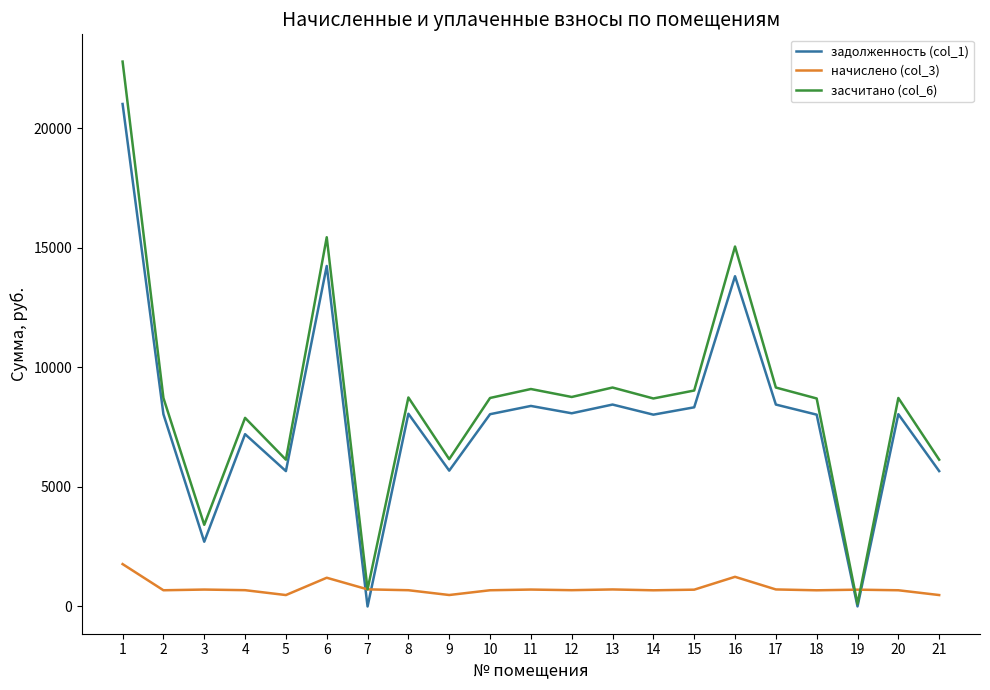

Between 8 and 19, which series saw the biggest shift?

засчитано (col_6)